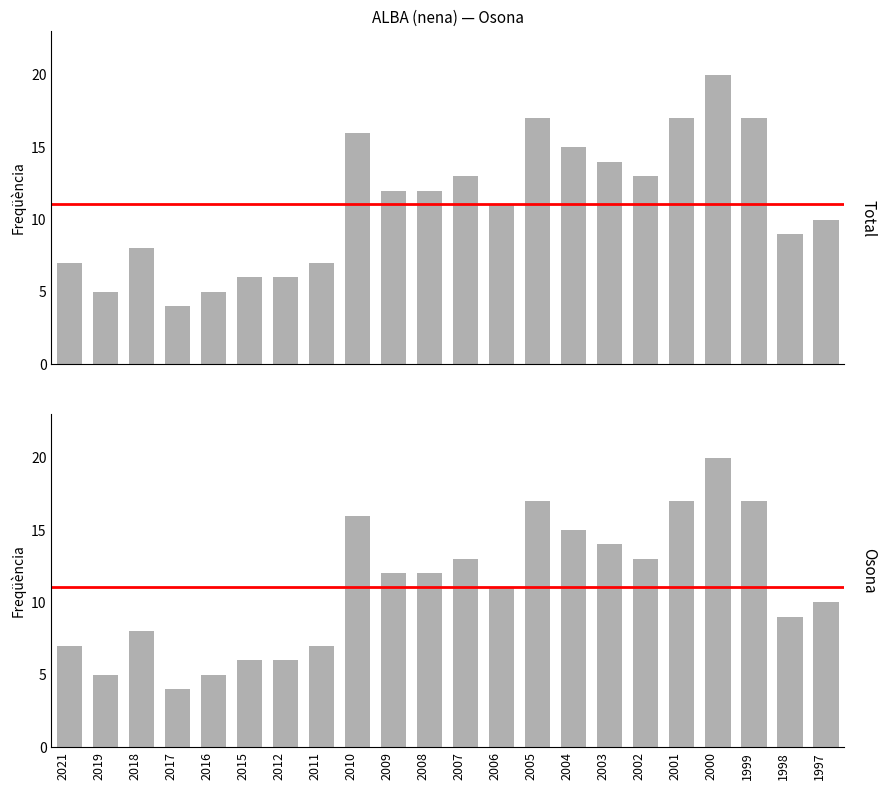

Which has a higher value, 2018 or 2002?

2002